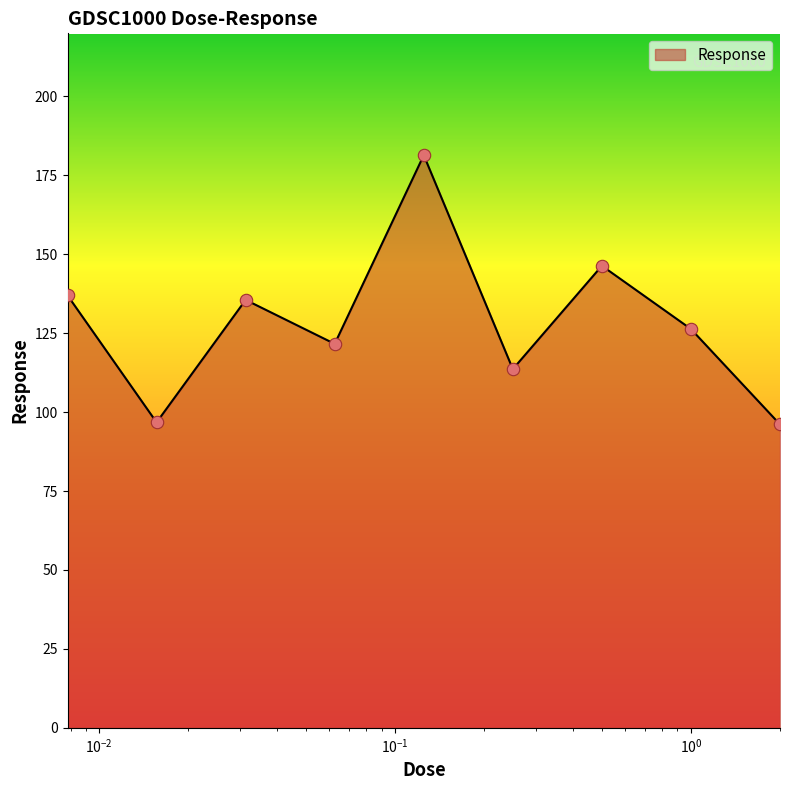

What is the difference between the maximum and minimum values?

85.3